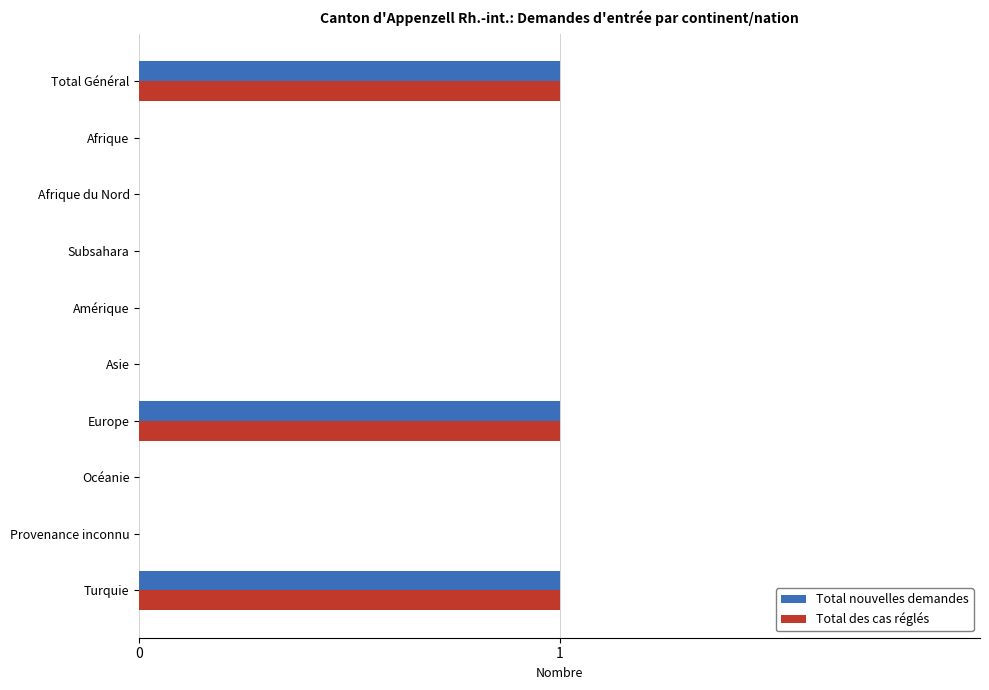

What is the sum of all Total des cas réglés values?

3